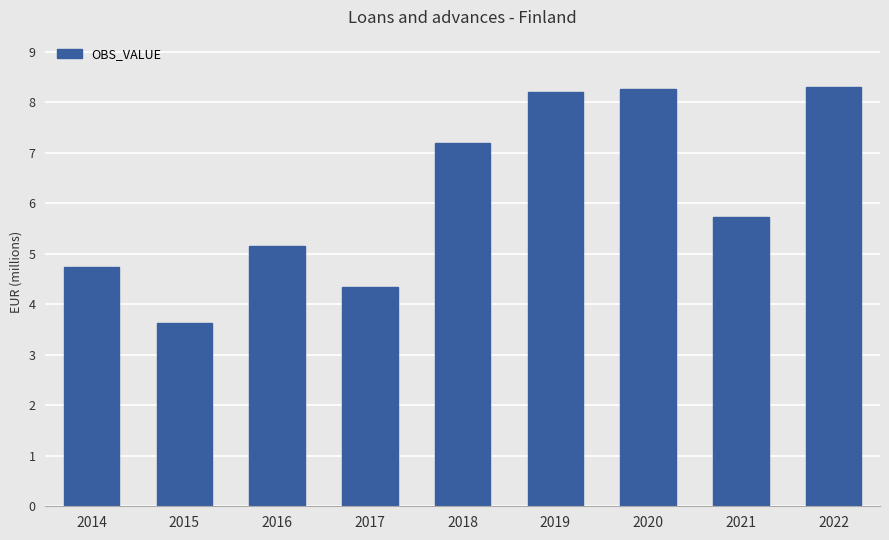

What is the sum of the values at 2022 and 2019?

16502662.0